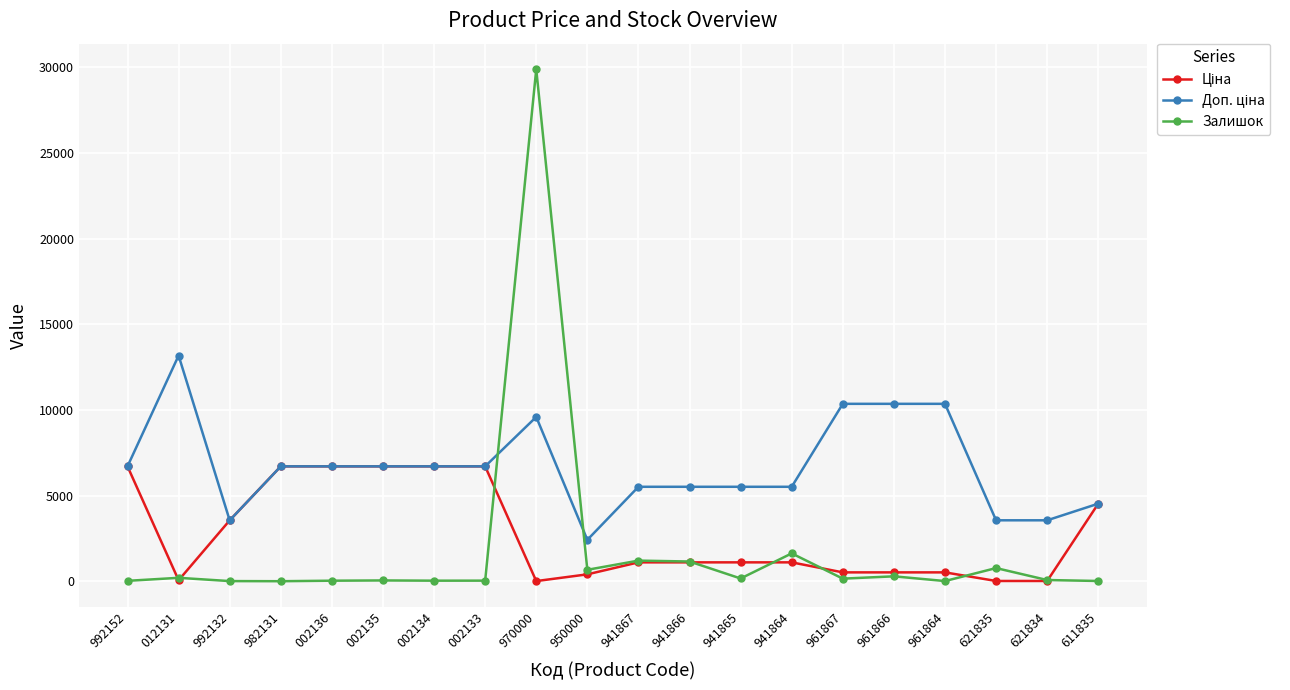

What is the spread (max minus min) of values at 002136?

6673.7